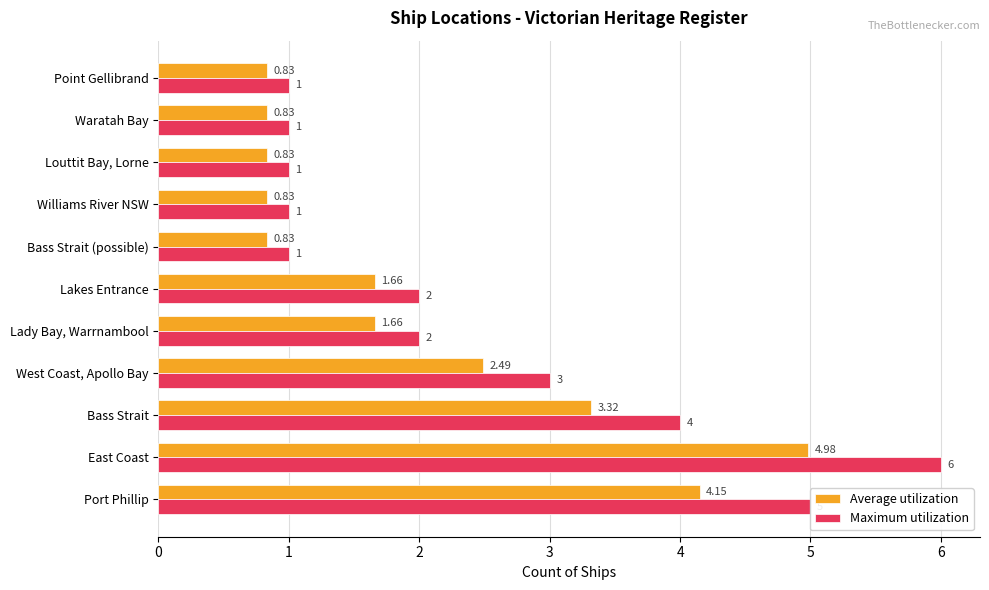

What is the difference between the Maximum utilization values at Williams River NSW and Port Phillip?

4.0